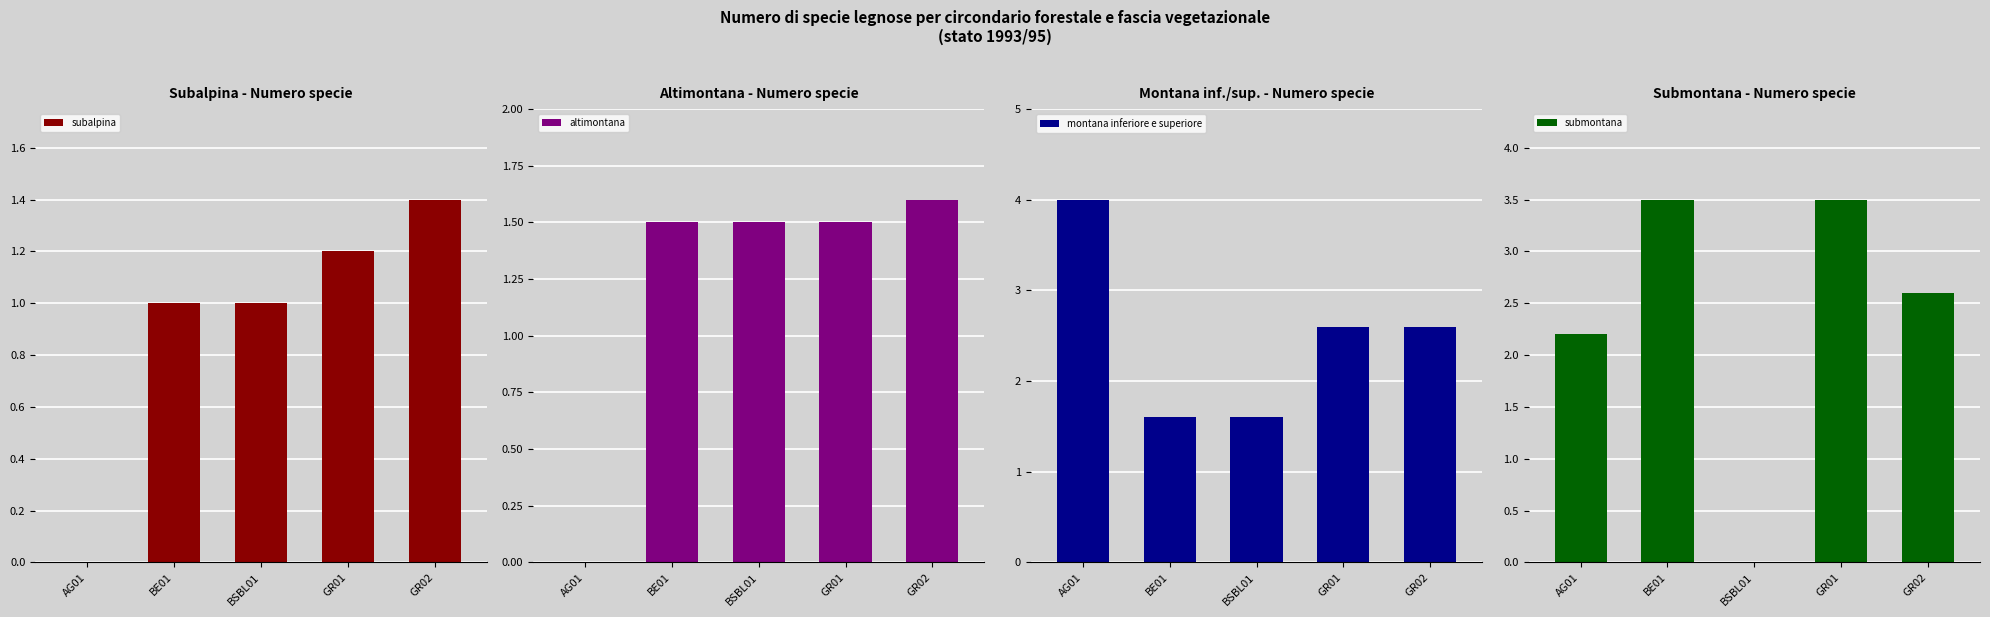

What is the difference between the maximum and minimum values in the submontana series?

3.5